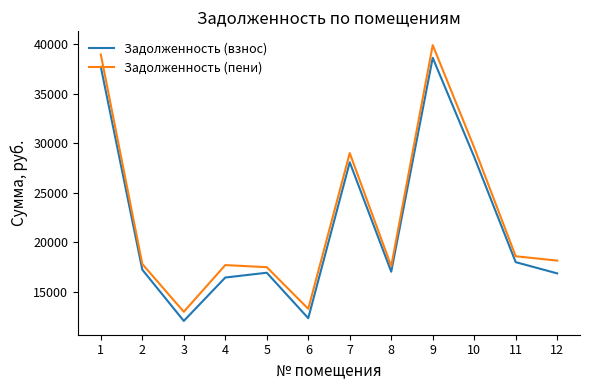

True or false: Задолженность (пени) has a value of 17674.4 at 4.

True